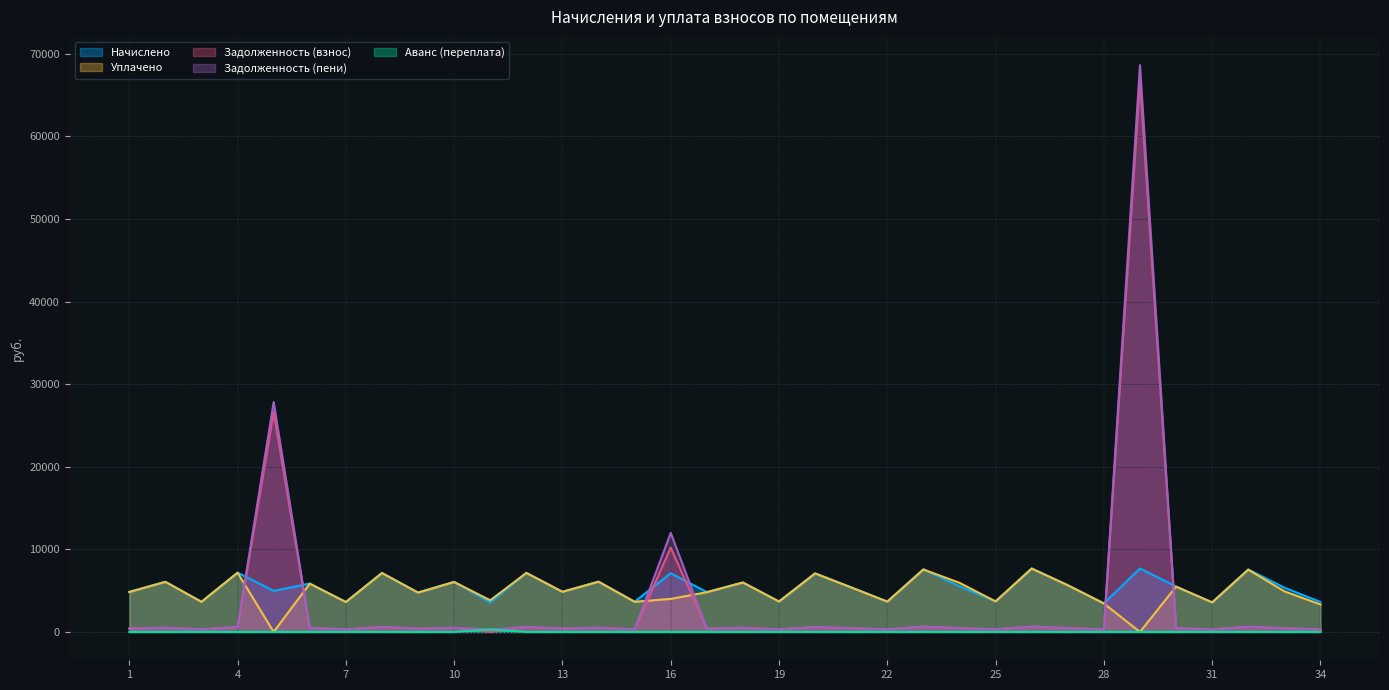

Where does the Начислено series first go above 5503?

2